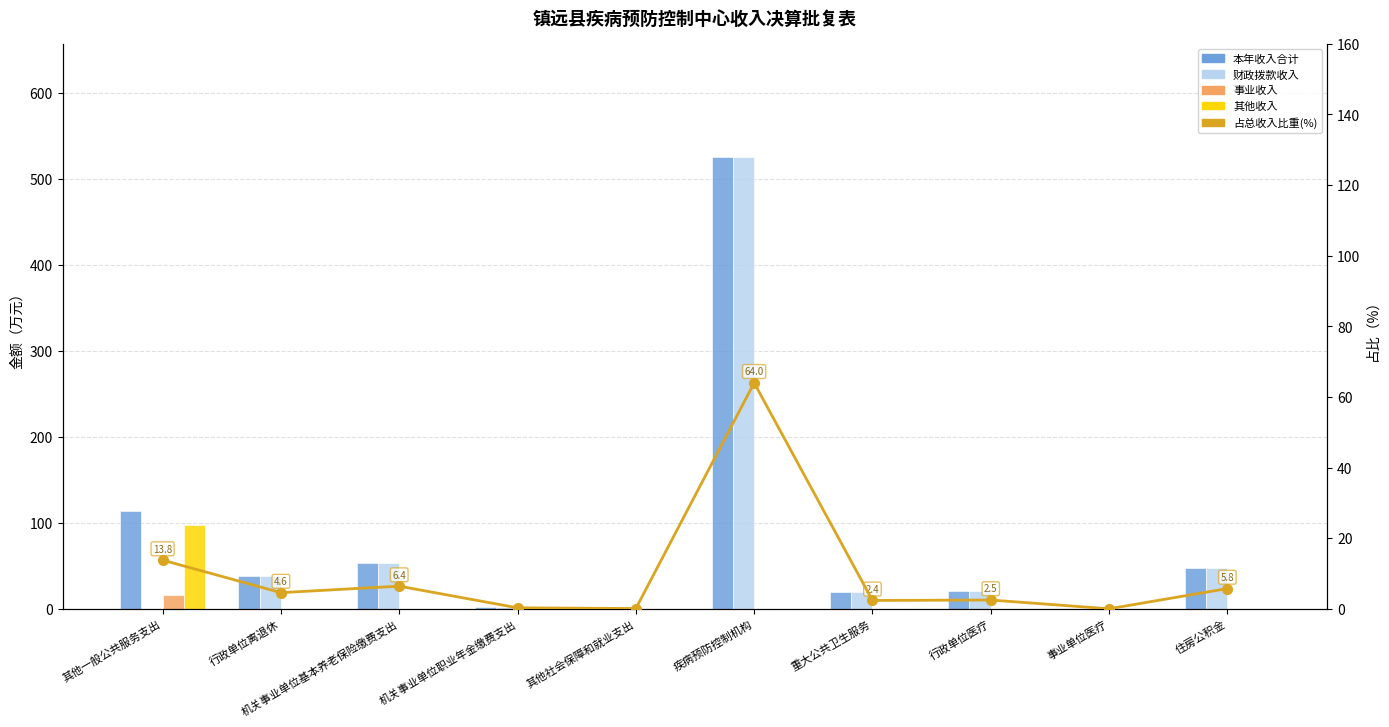

Does the chart contain stacked bars?

No